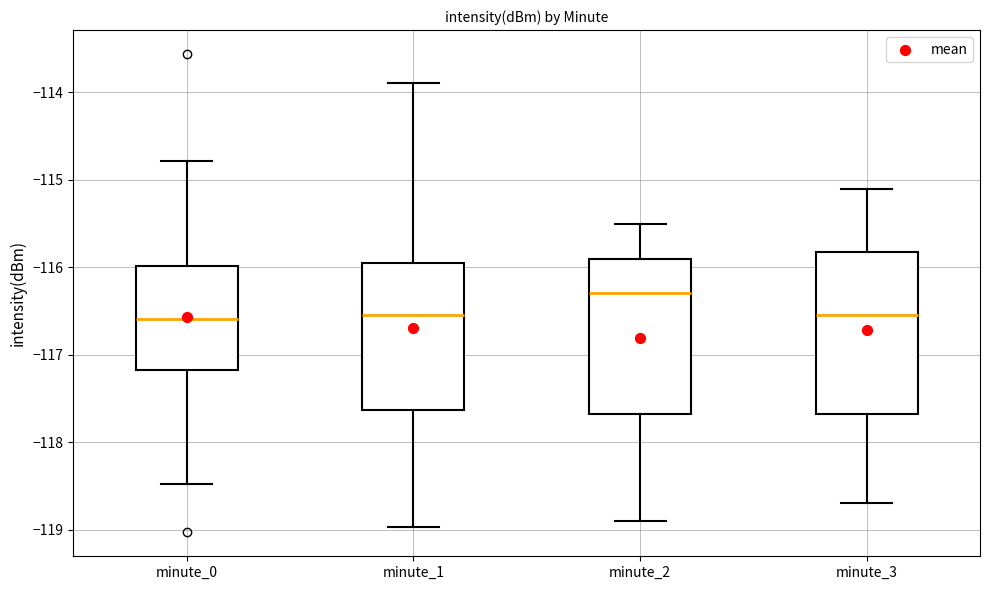

Where is the upper edge of the box for minute_0 on the y-axis? The values are not printed on the chart, so give them approximately, as read against the axis.

-116.0